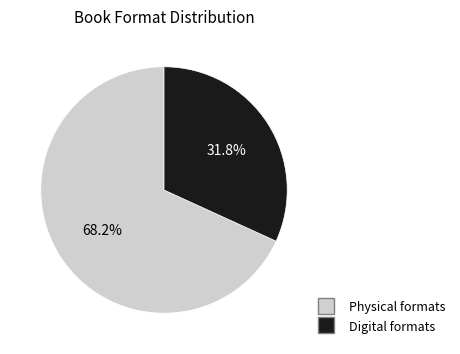

Does any single category account for the majority?

Yes